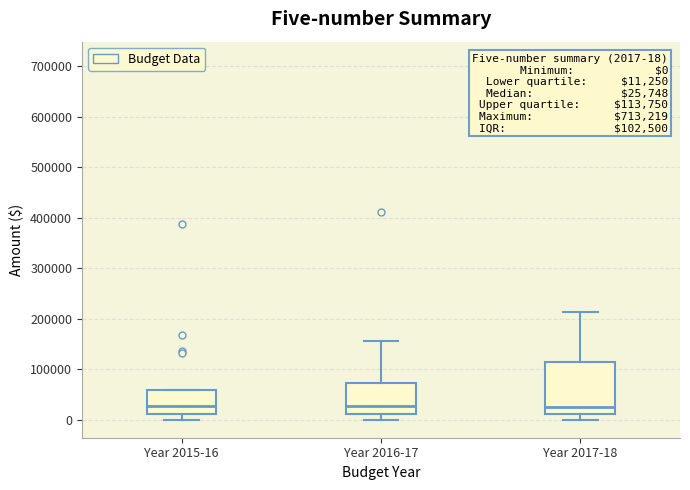

Comparing the boxes themselves (not the whiskers), which one is the tallest?

Year 2017-18